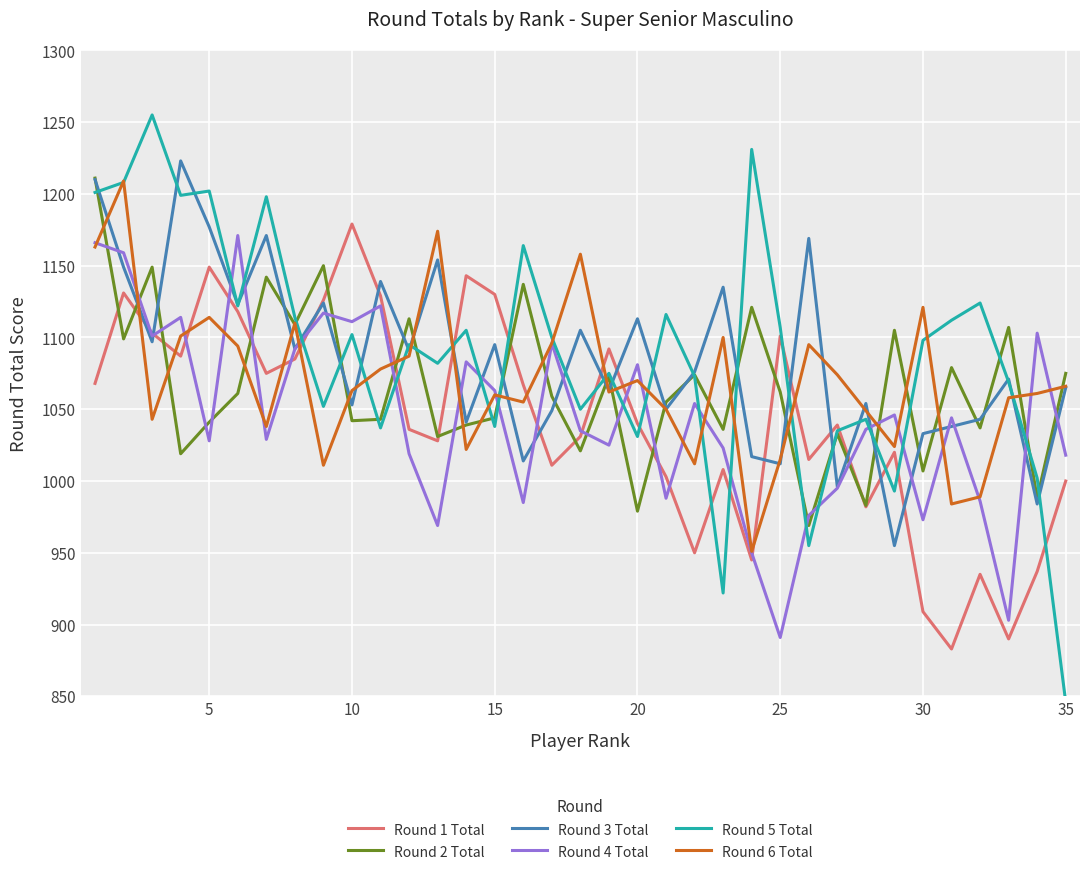

True or false: Round 4 Total and Round 3 Total cross at least once.

True